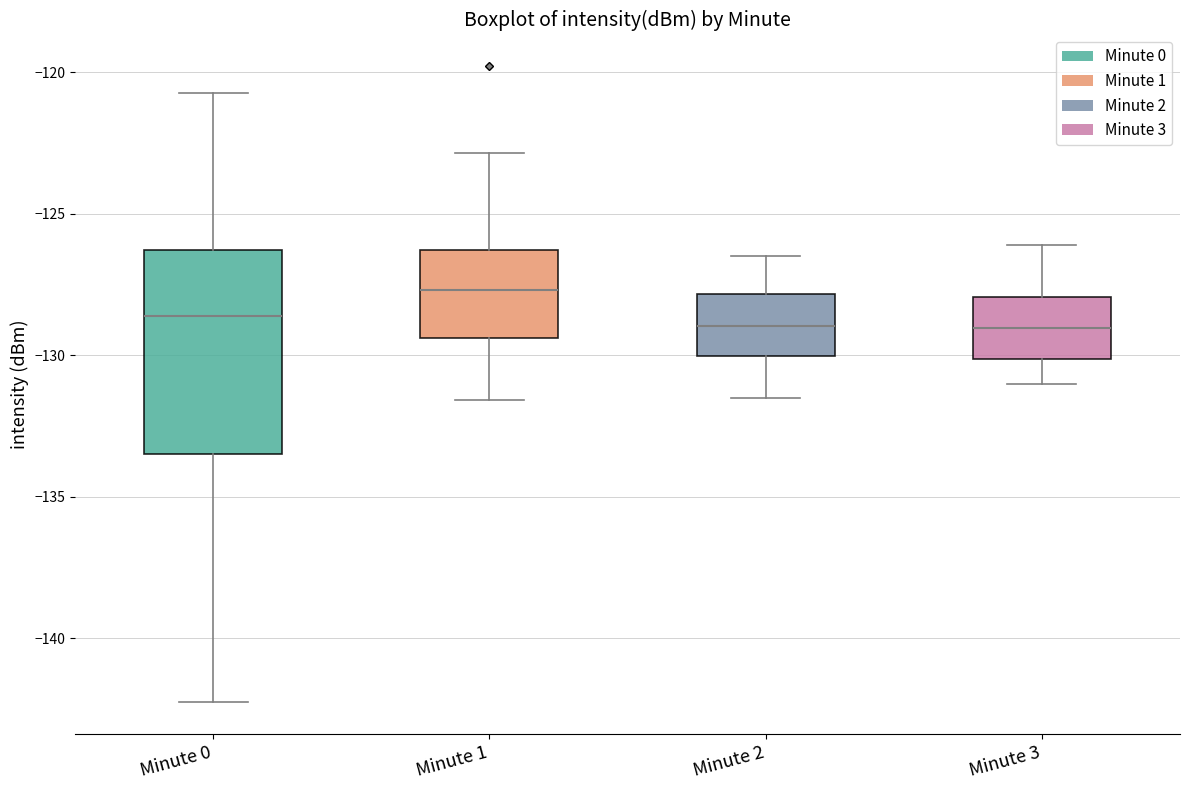

Comparing the boxes themselves (not the whiskers), which one is the tallest?

Minute 0